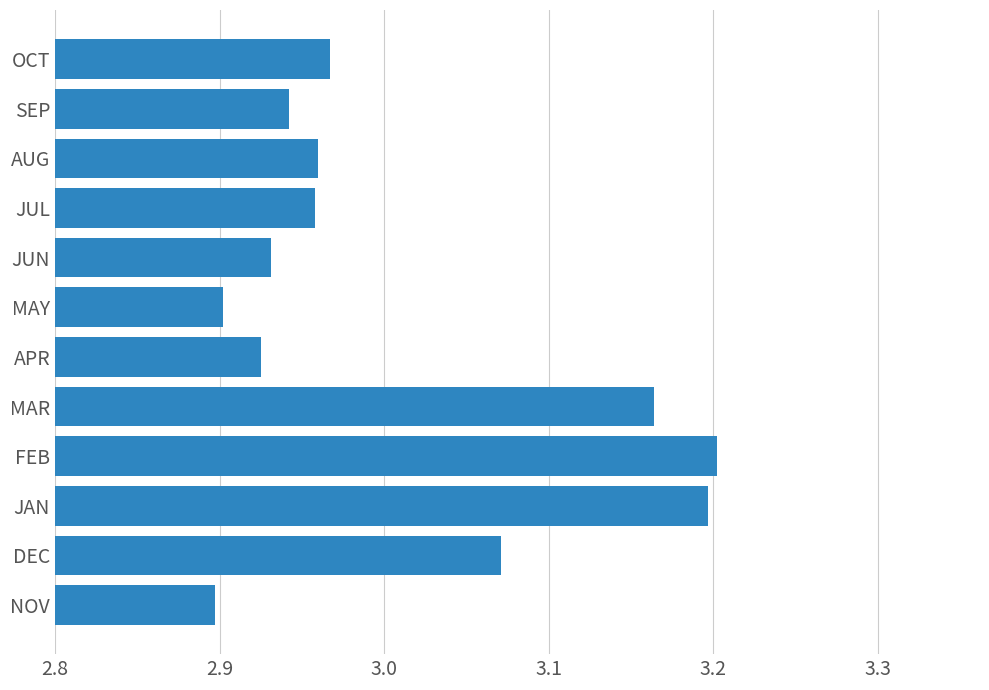

How many bars are there in total?

12